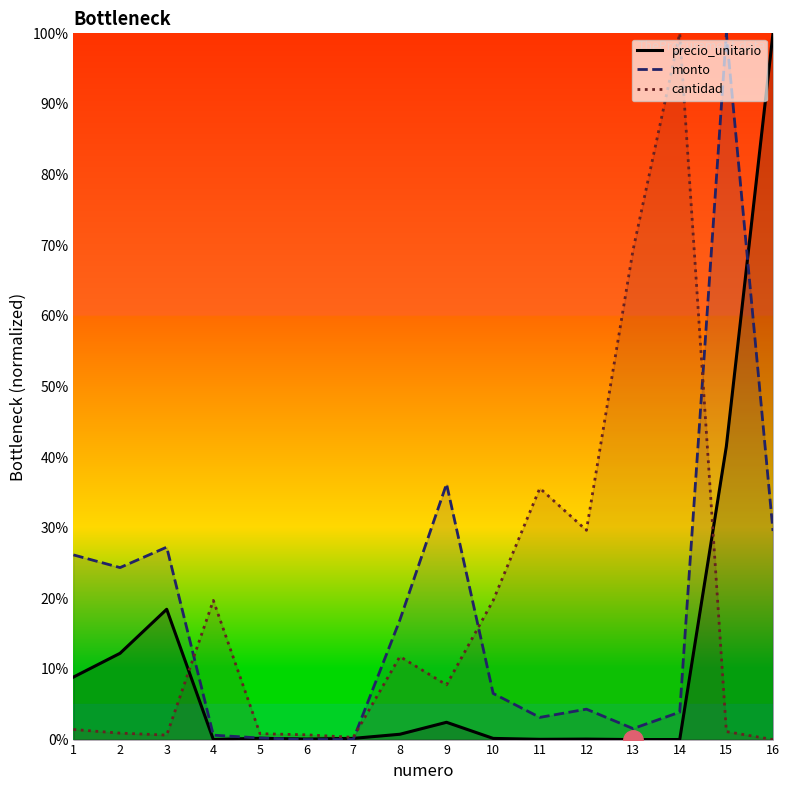

What is the maximum value shown in the chart?

1.0